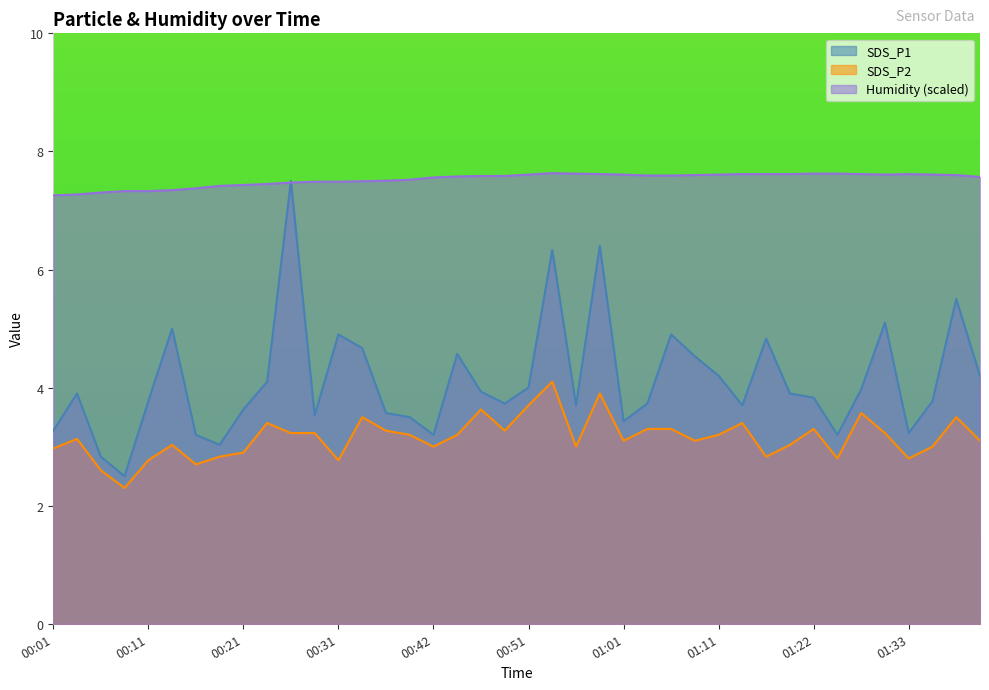

What is the label of the 38th point from the left?

01:35